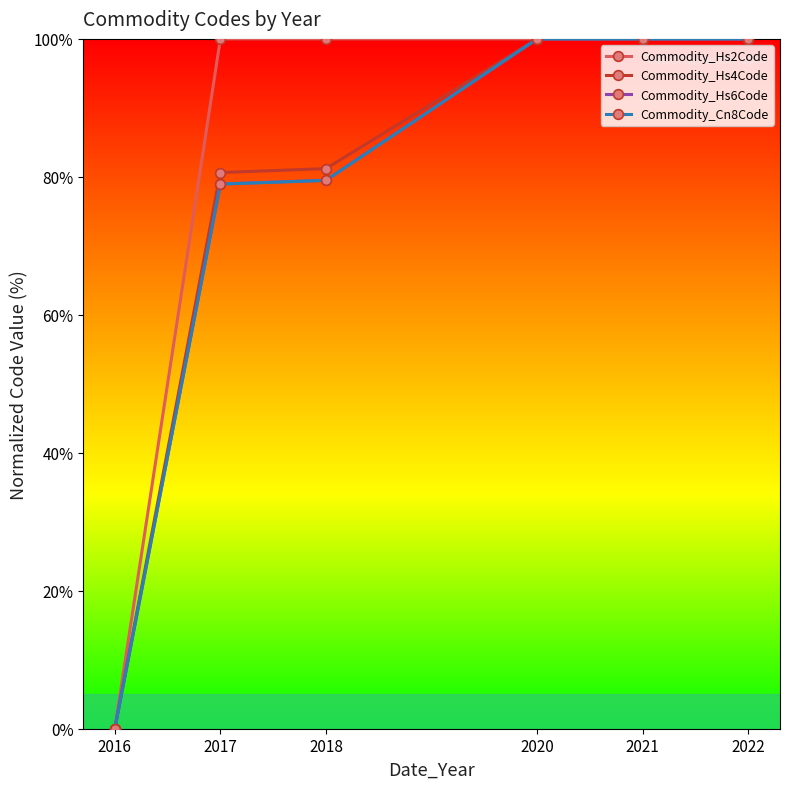

What is the sum of all Commodity_Hs2Code values?

500.0